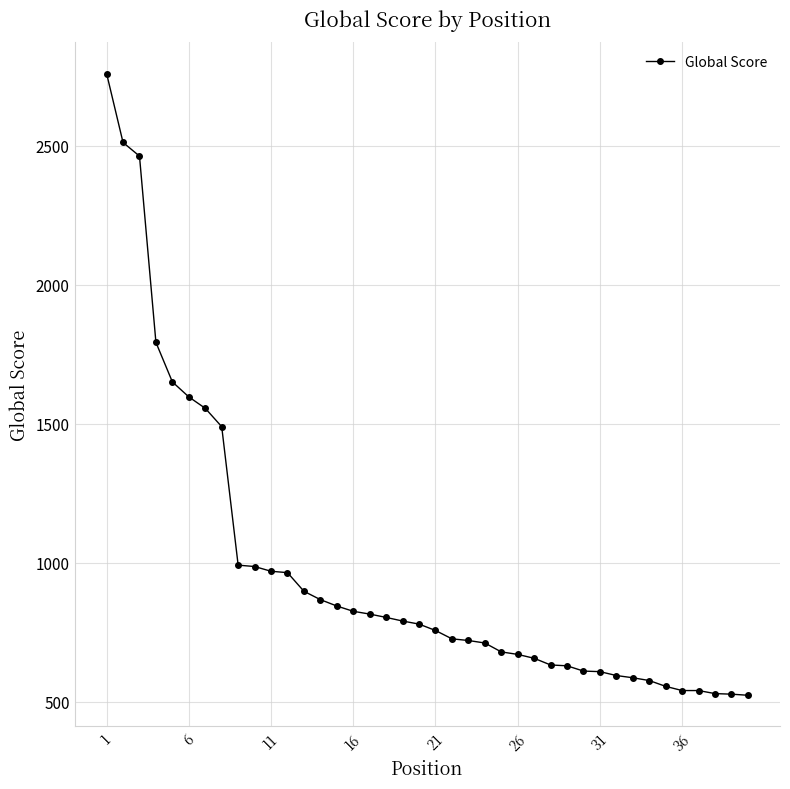

What is the minimum value shown in the chart?

523